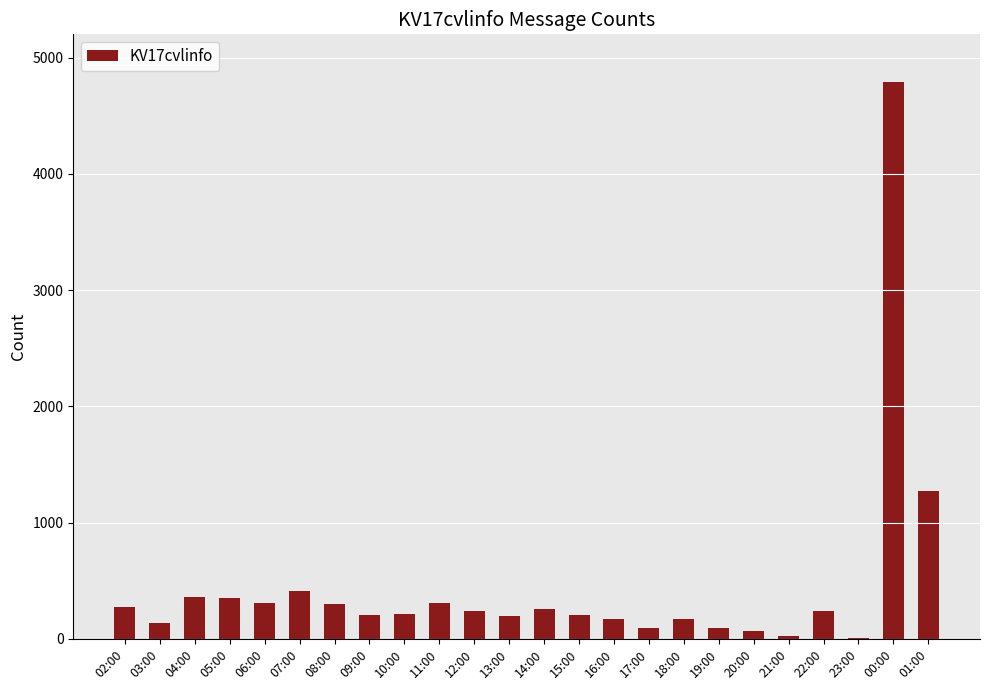

What is the ratio of the value at 21:00 to the value at 03:00?

0.2